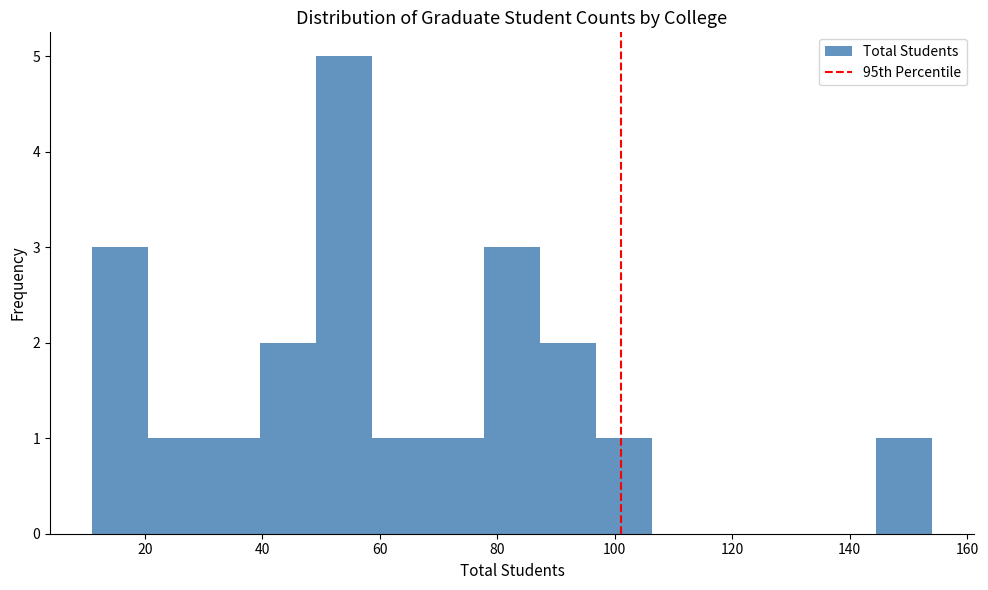

Over which range of the x-axis is the bar tallest?

50 to 58